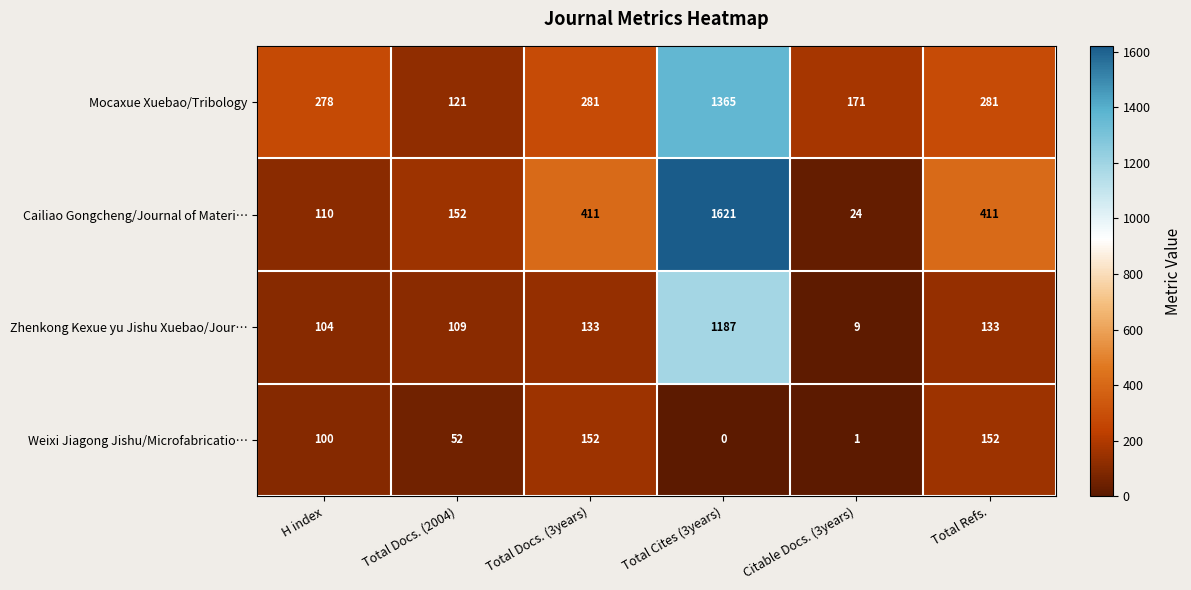

How many distinct data groups are displayed?

4